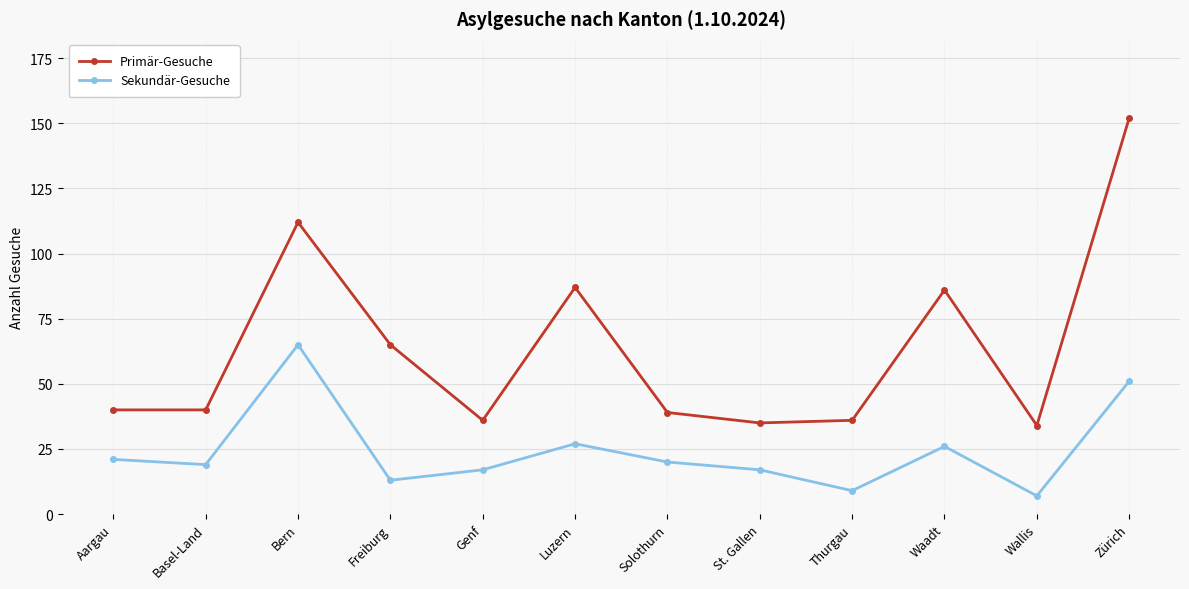

What is the average value of the Sekundär-Gesuche series?

24